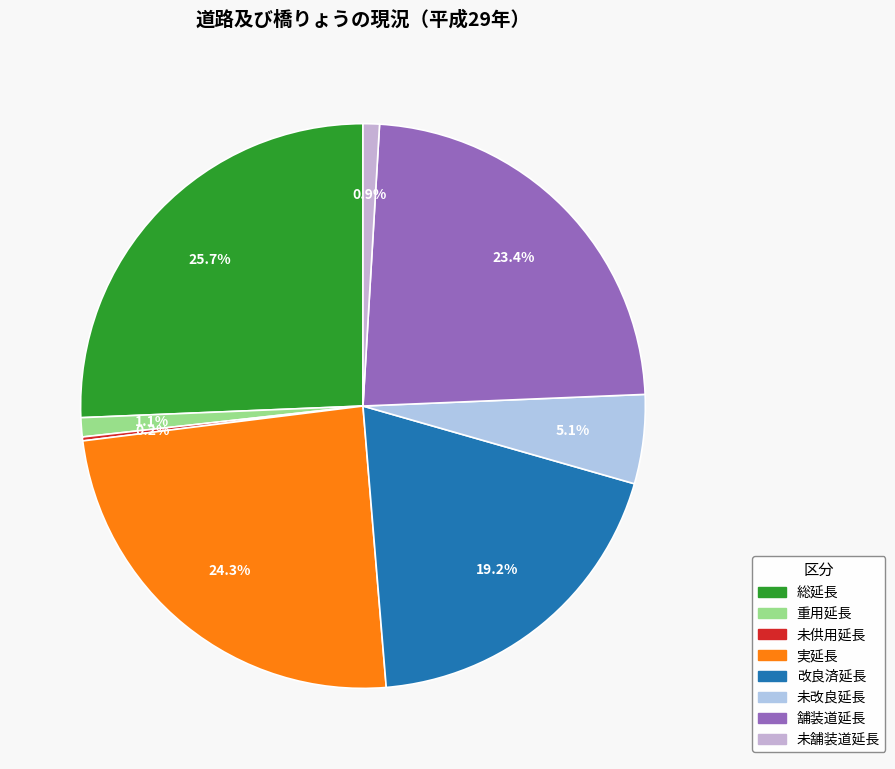

How many segments does this pie chart have?

8